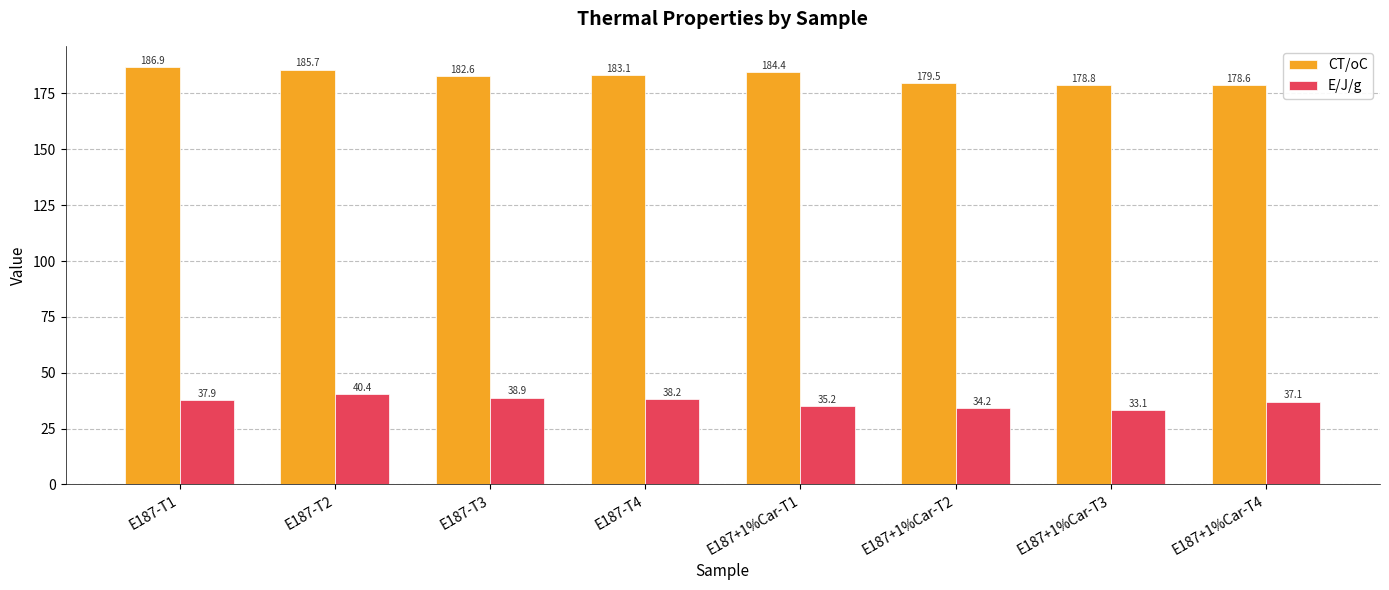

How many categories are shown in the chart?

8